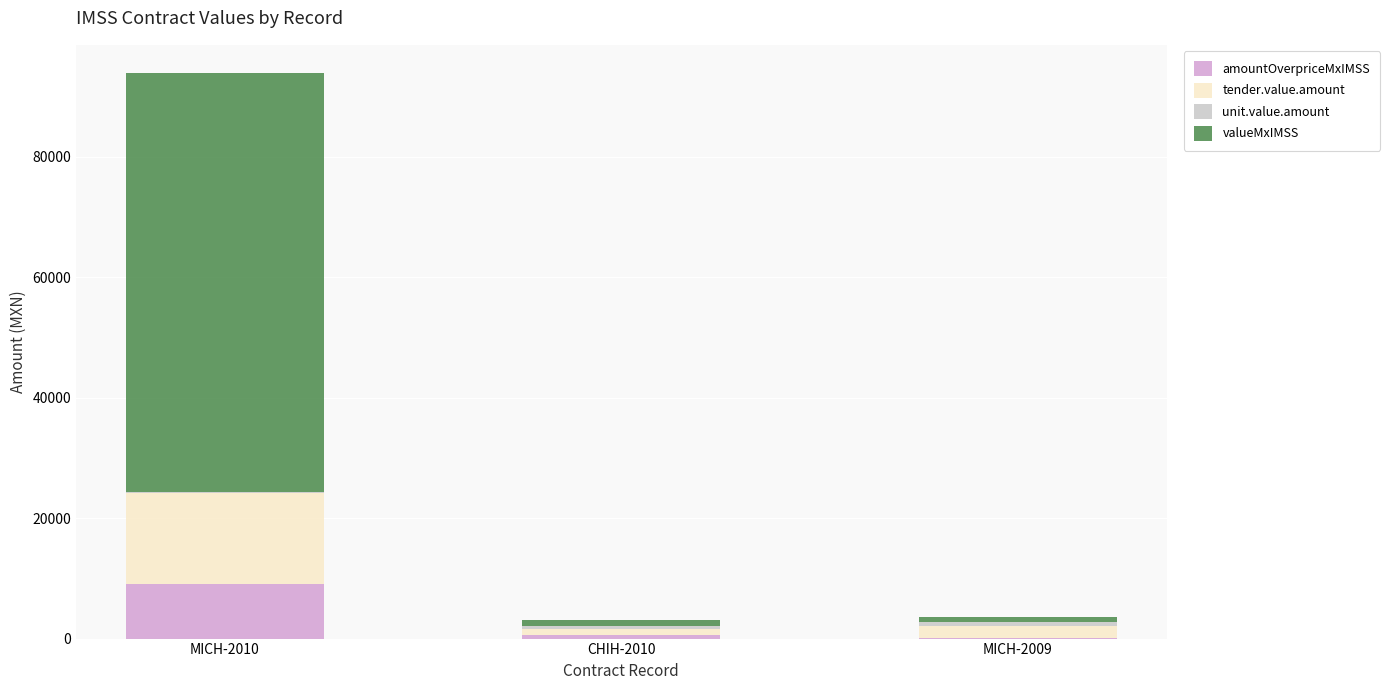

At which category is the sum across all series the highest?

MICH-2010